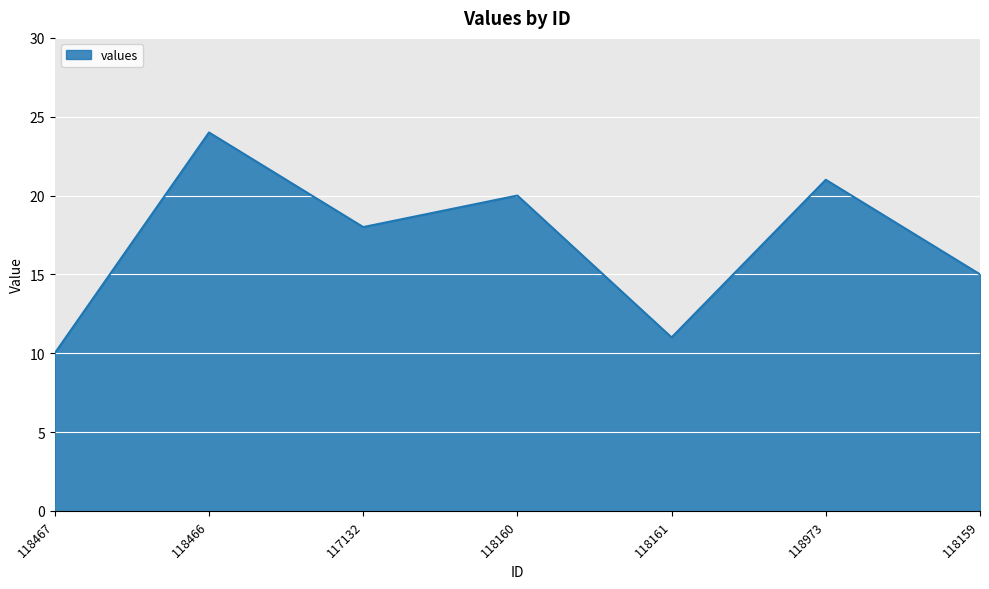

What is the ratio of the value at 118160 to the value at 118973?

1.0